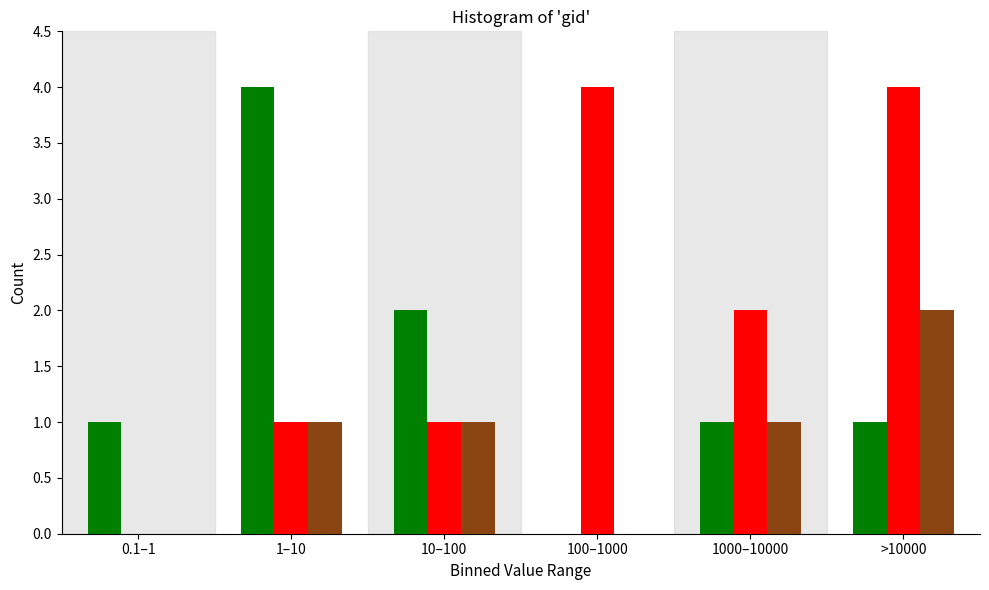

What is the total value across all series at 100–1000?

4